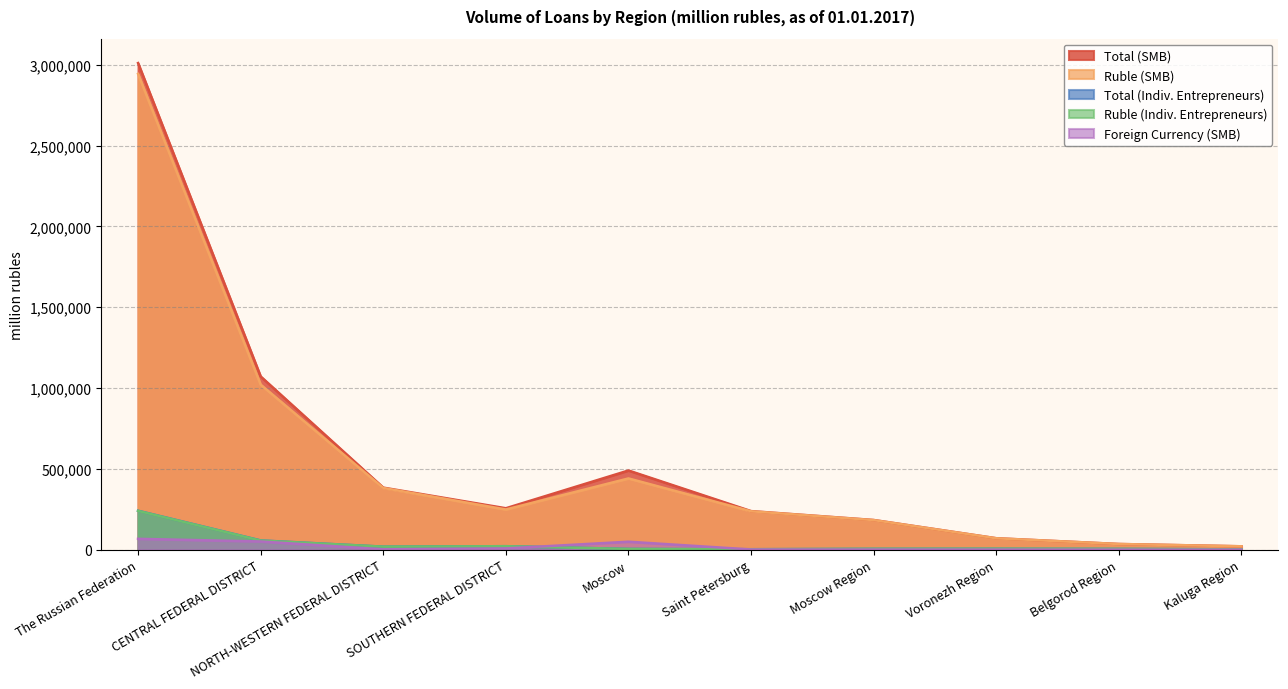

What is the value of the Ruble (Indiv. Entrepreneurs) point at the 10th from the left?

1854